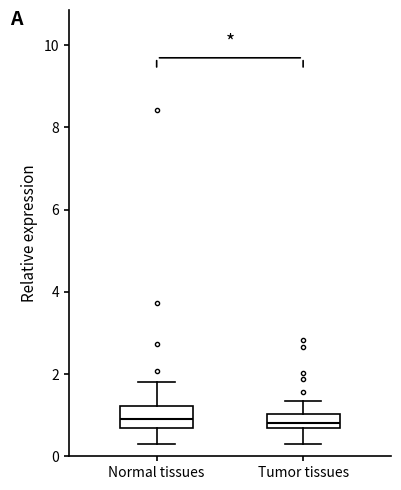

Reading left to right, transcribe this box plot: for each box, give where its median line is, the range the box spans, and where its two whiskers end, as read against the y-axis. The values are not printed on the chart, so give them approximately, as read against the axis.

Normal tissues: median 1.0, box 0.6 to 1.2, whiskers 0.4 to 1.8
Tumor tissues: median 0.8, box 0.6 to 1.0, whiskers 0.4 to 1.4